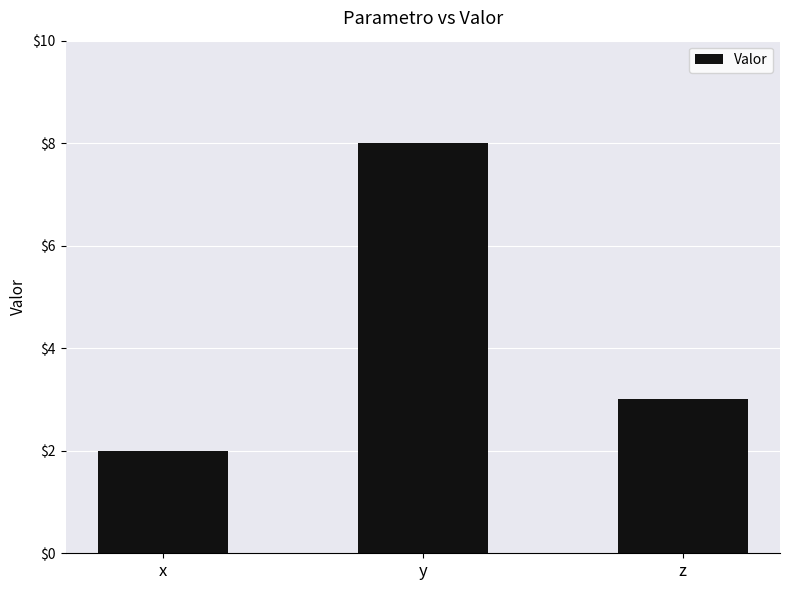

How many data points does each series have?

3